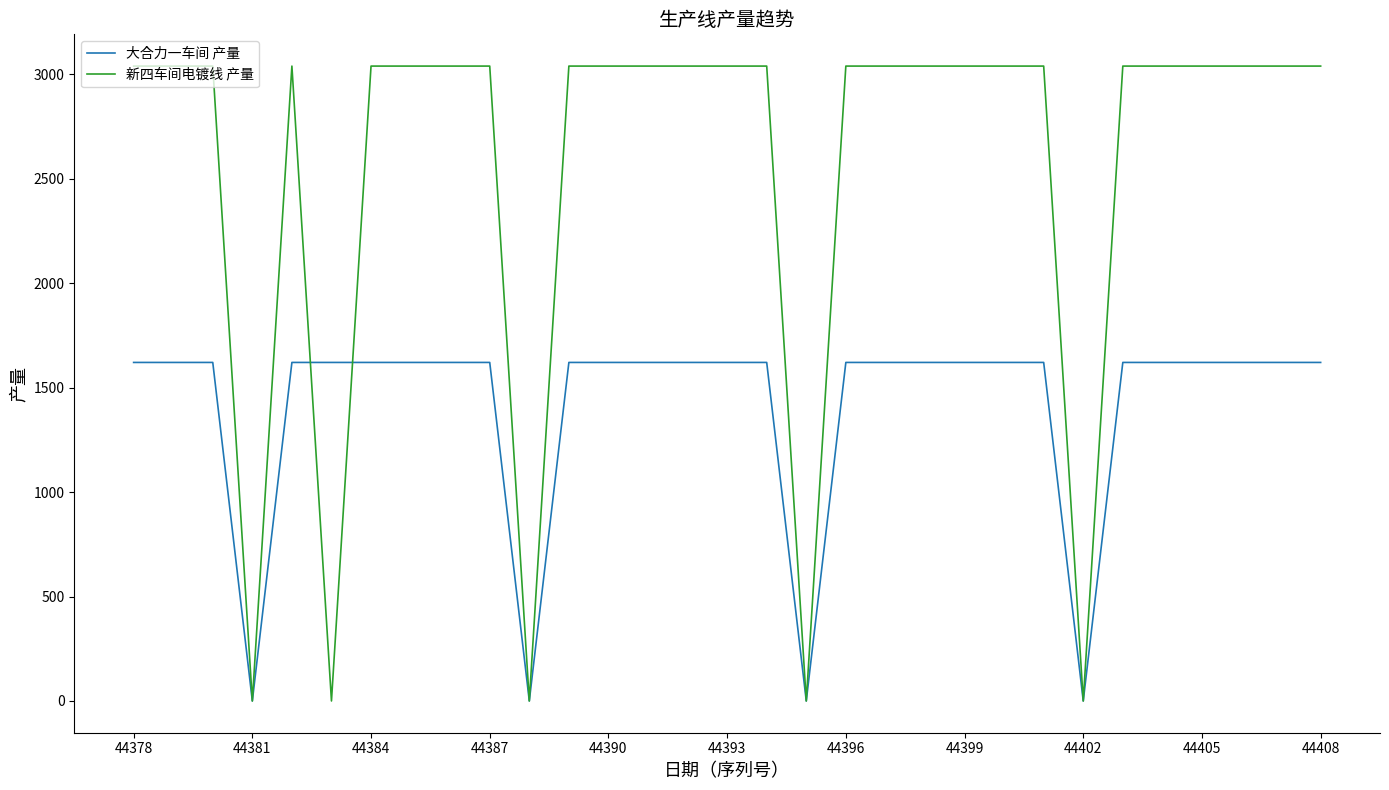

What is the difference between the maximum and second lowest values in the 大合力一车间 产量 series?

1621